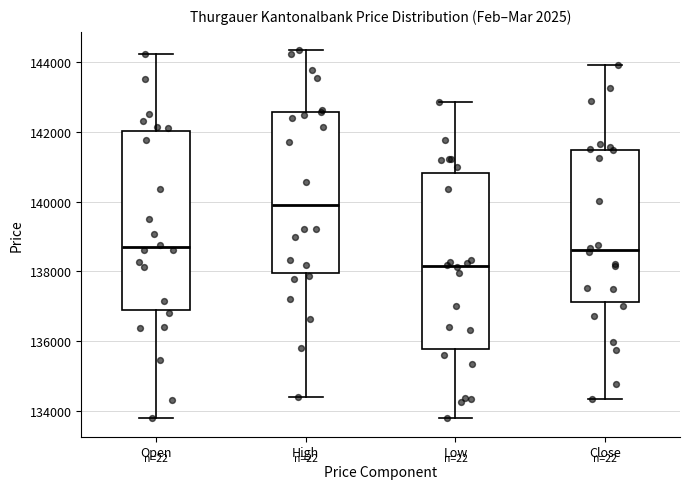

Reading left to right, transcribe this box plot: for each box, give where its median line is, the range the box spans, and where its two whiskers end, as read against the y-axis. The values are not printed on the chart, so give them approximately, as read against the axis.

Open: median 138600, box 136800 to 142000, whiskers 133800 to 144200
High: median 139800, box 138000 to 142600, whiskers 134400 to 144400
Low: median 138200, box 135800 to 140800, whiskers 133800 to 142800
Close: median 138600, box 137200 to 141400, whiskers 134400 to 144000